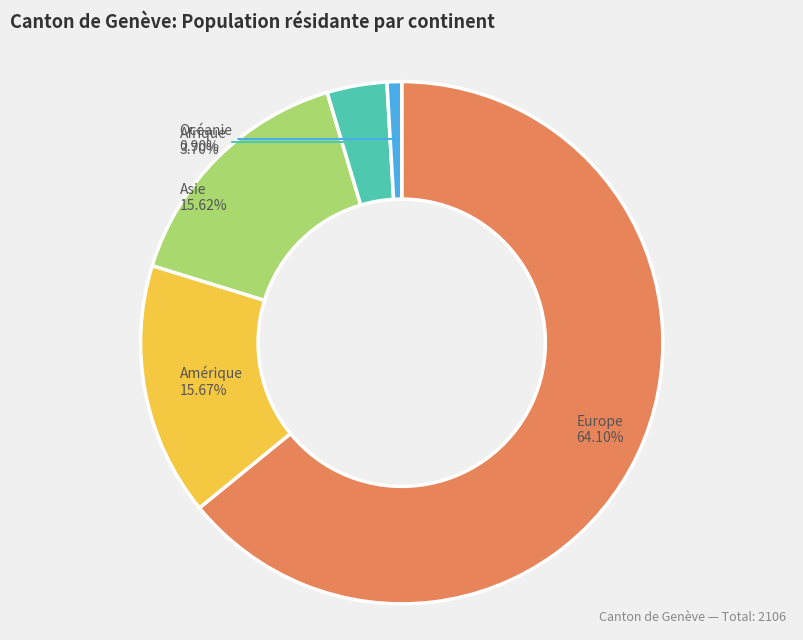

Which has a higher value, Europe or Amérique?

Europe